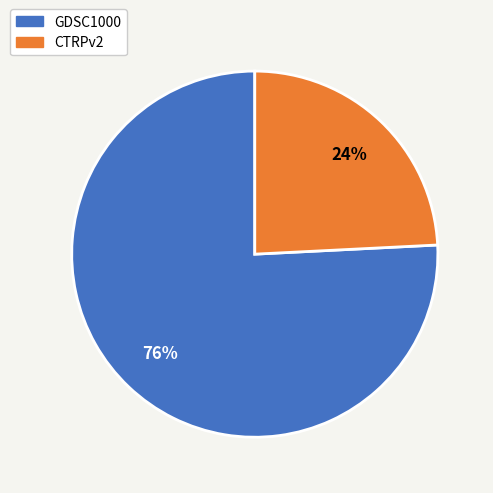

What is the largest slice in the pie chart?

GDSC1000